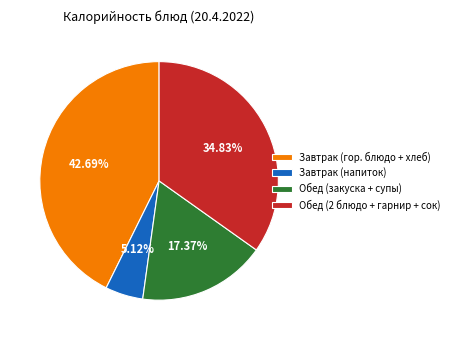

How many segments does this pie chart have?

4